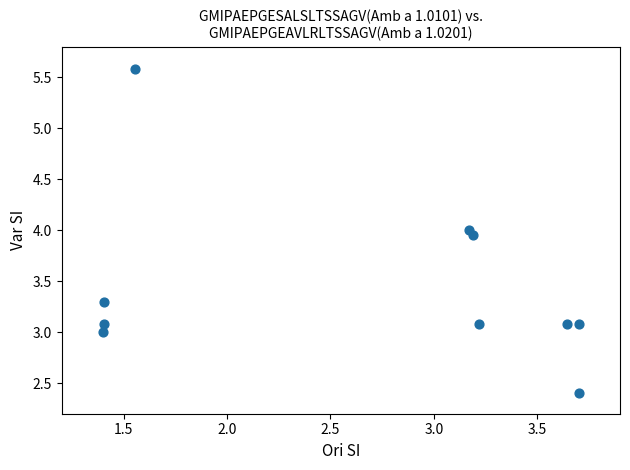

What is the average Y value?

3.5